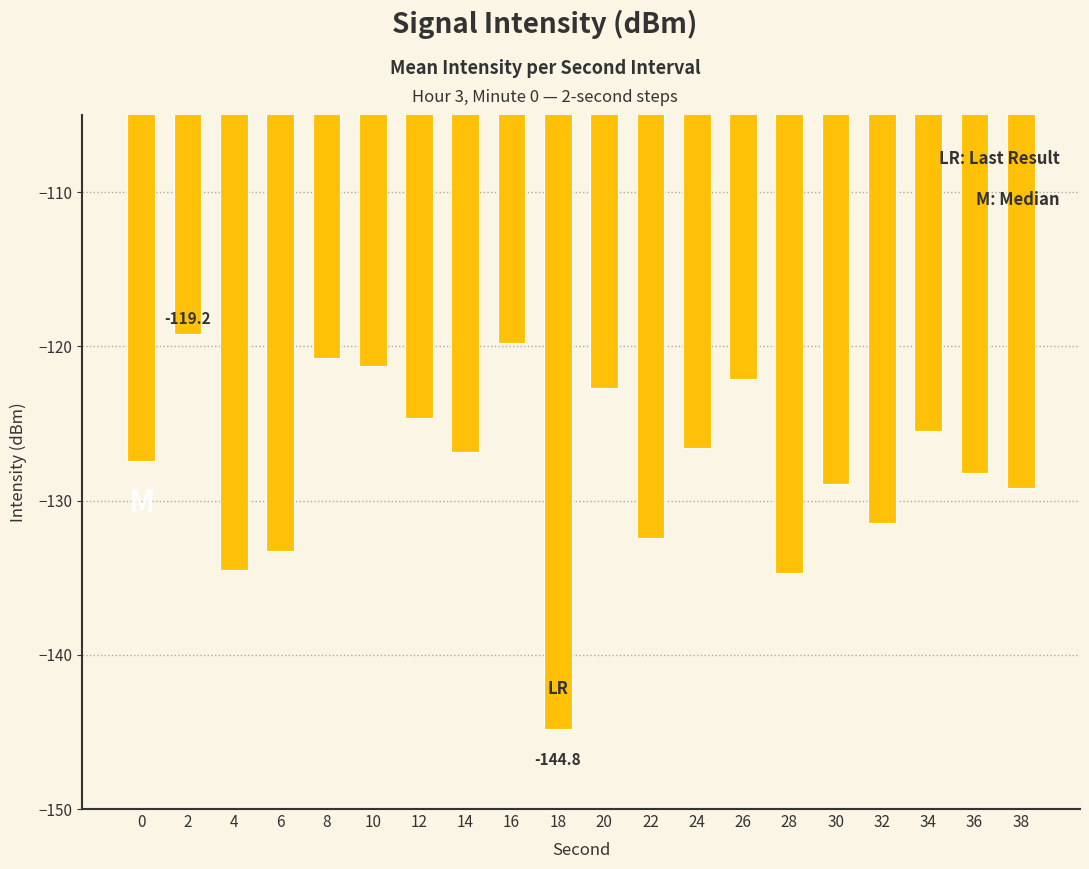

What is the maximum value shown in the chart?

-119.2